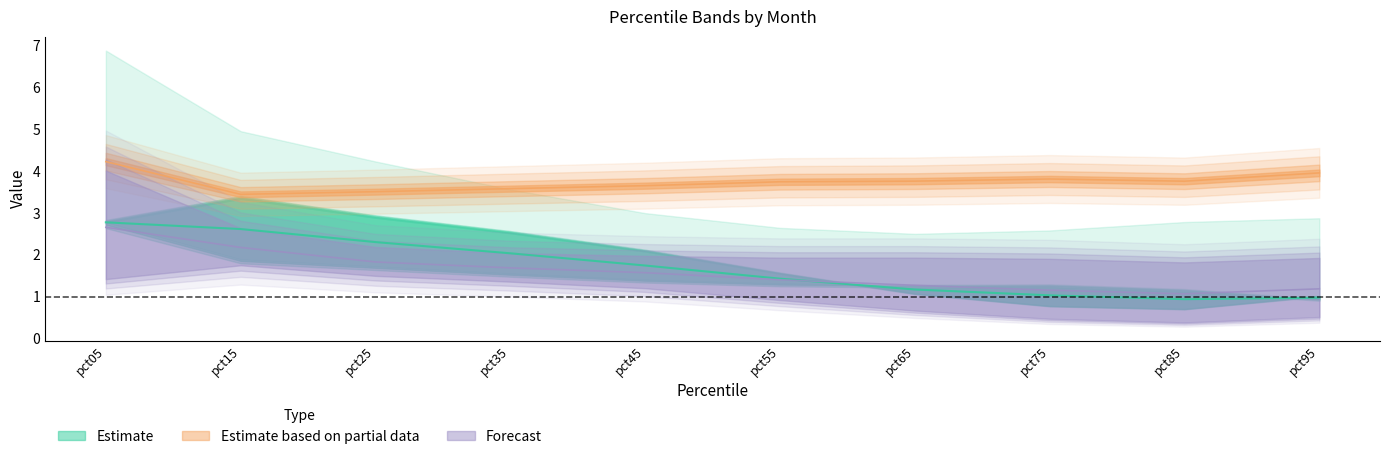

Is this an area chart (filled region under the line)?

No